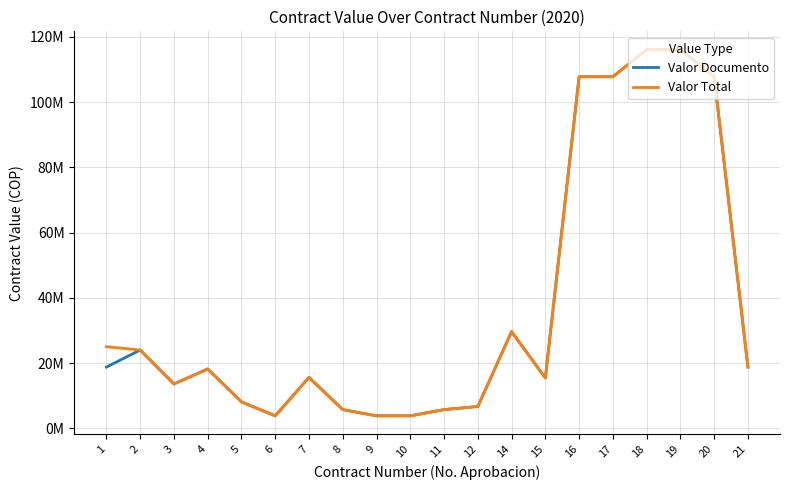

Does the chart display data point markers on the line(s)?

No